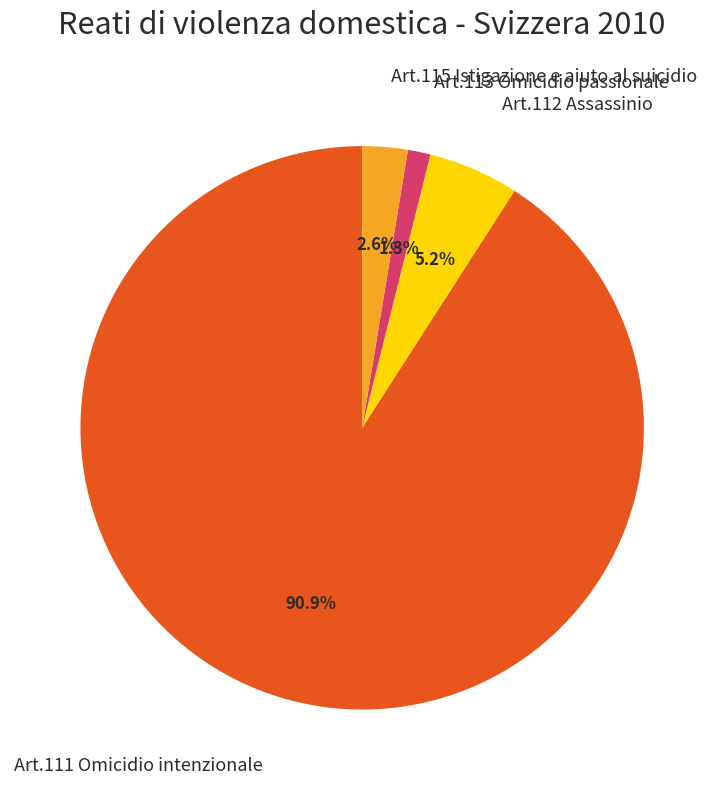

Which slice is the smallest?

Art.113 Omicidio passionale